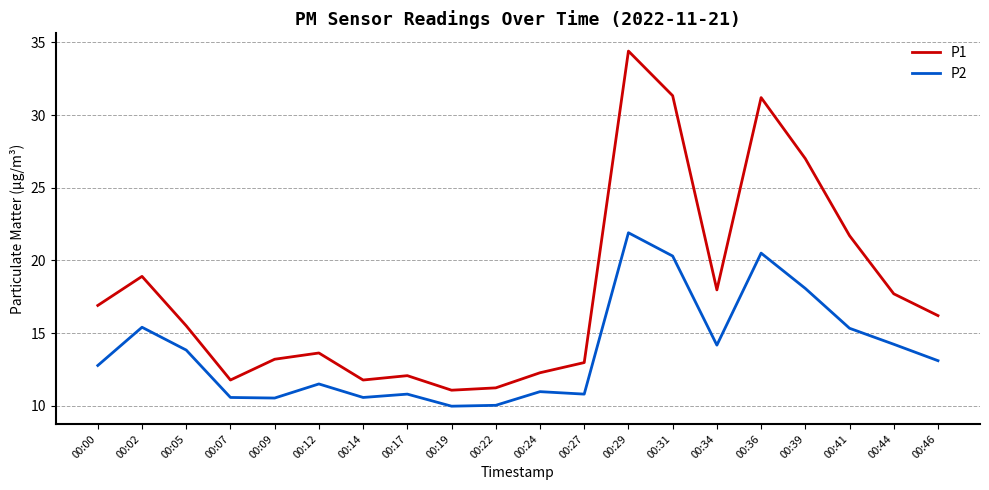

True or false: P1 and P2 intersect in this chart.

False